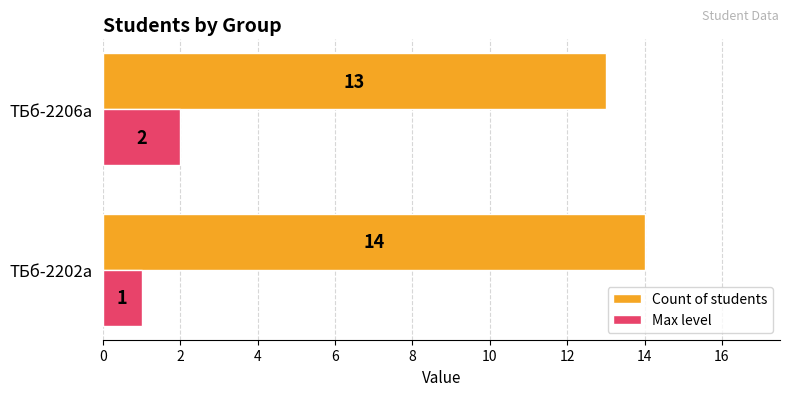

What is the average value of the Count of students series?

14